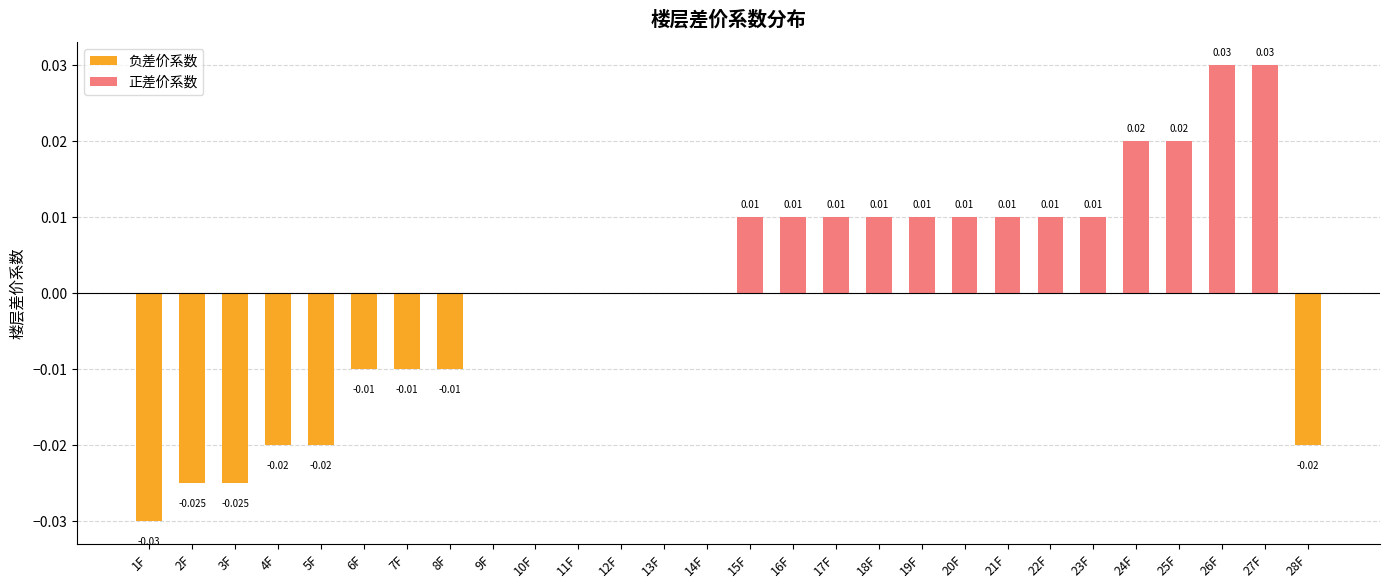

List the series in order of their peak value, lowest first.

负差价系数, 正差价系数